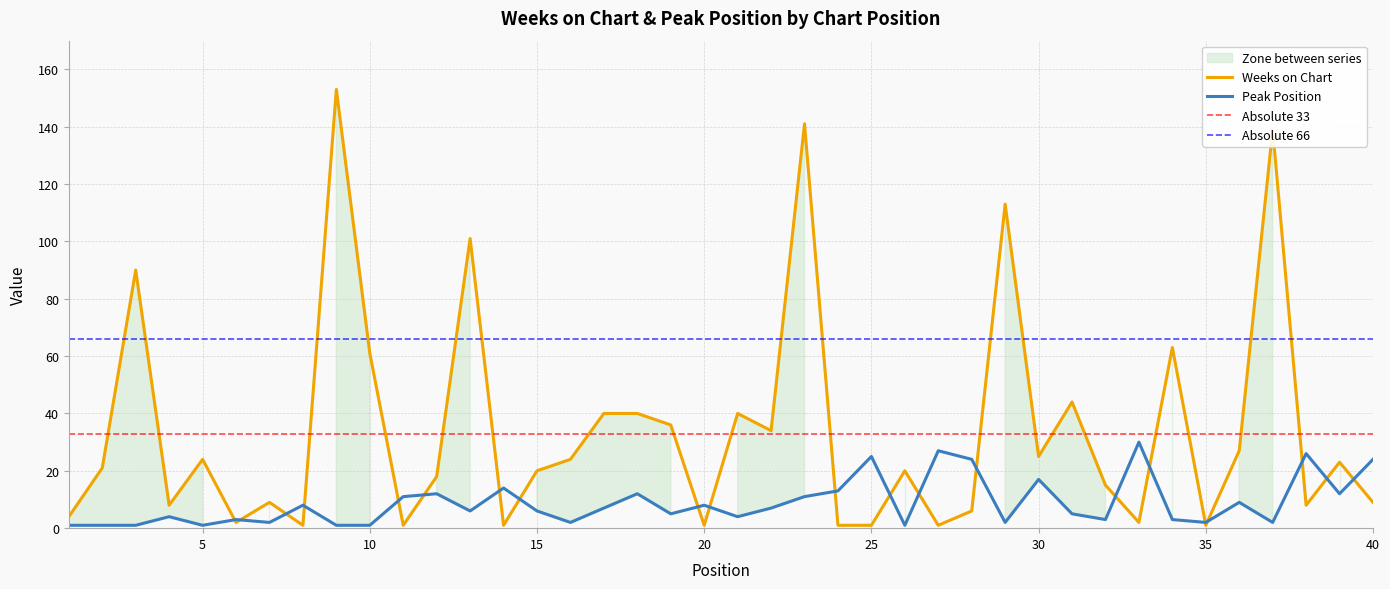

What is the maximum value for Weeks on Chart?

153